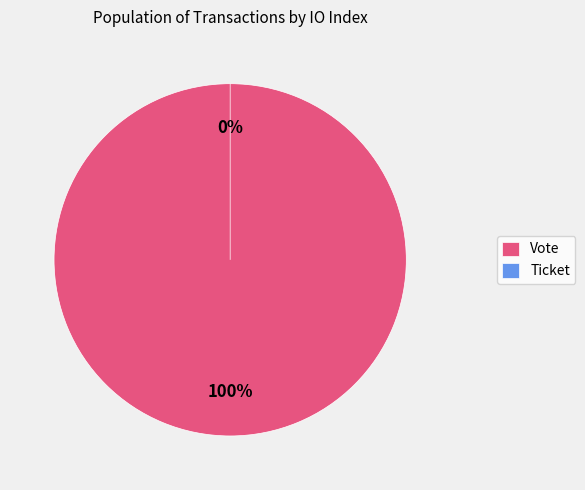

Which slice is the largest?

Vote (io_index=1)